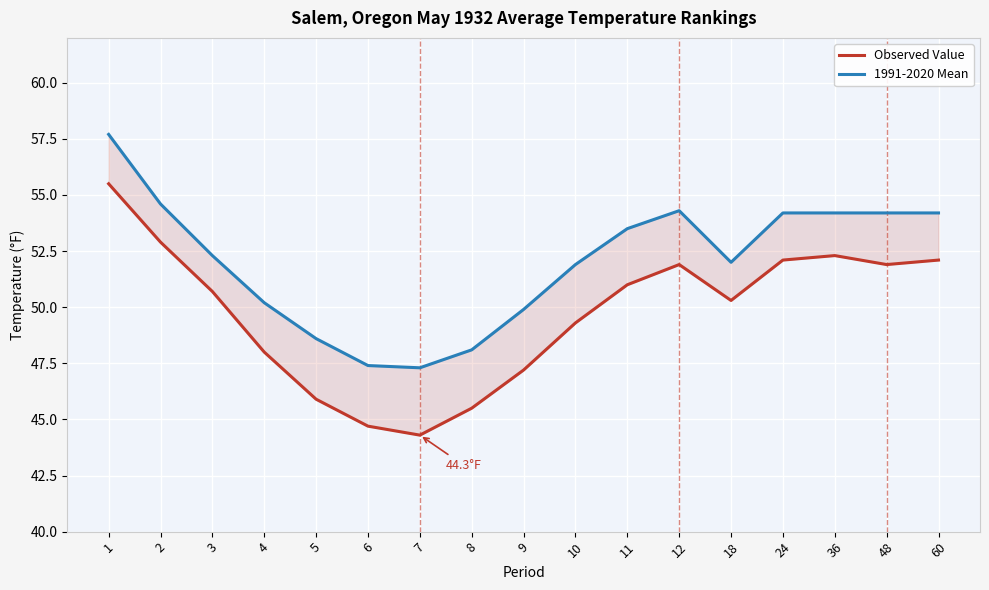

True or false: Observed Value has more than 2 points higher than both neighbors.

False